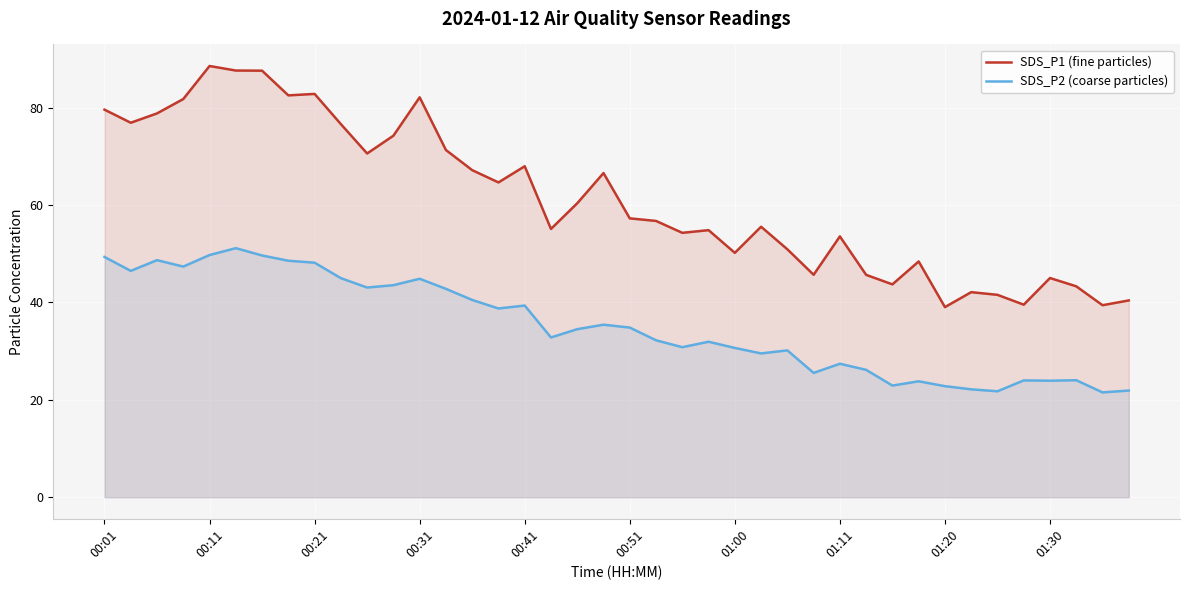

What is the difference between the second highest and minimum values in the SDS_P1 (fine particles) series?

48.6